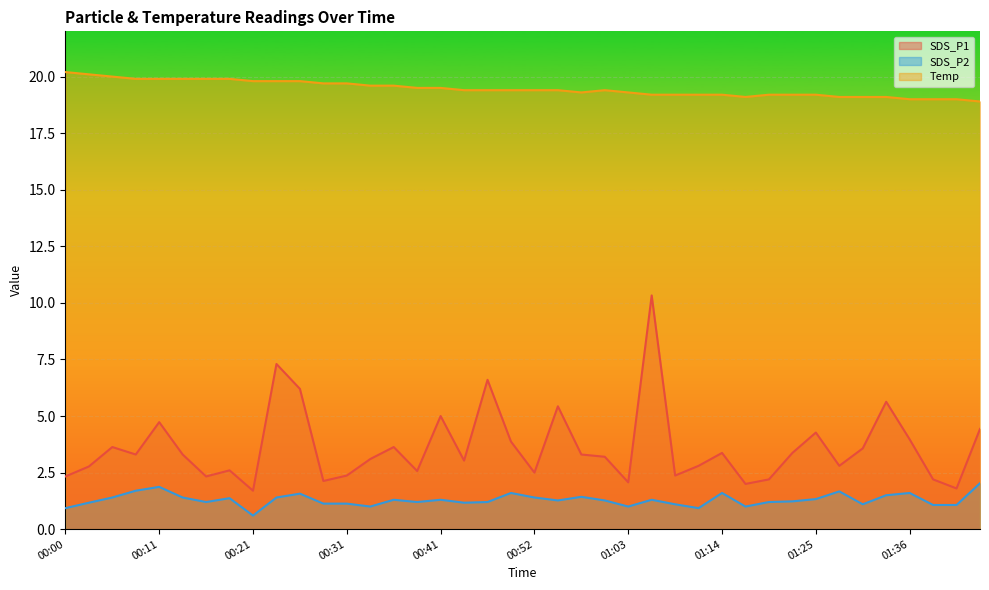

Reading left to right, what are all the values shown in this chart?

SDS_P1: 2.3	2.8	3.6	3.3	4.7	3.3	2.3	2.6	1.7	7.3	6.2	2.1	2.4	3.1	3.6	2.6	5.0	3.0	6.6	3.9	2.5	5.4	3.3	3.2	2.1	10.3	2.4	2.8	3.4	2.0	2.2	3.4	4.3	2.8	3.6	5.6	4.0	2.2	1.8	4.4
SDS_P2: 0.9	1.2	1.4	1.7	1.9	1.4	1.2	1.4	0.6	1.4	1.6	1.1	1.1	1.0	1.3	1.2	1.3	1.2	1.2	1.6	1.4	1.3	1.4	1.3	1.0	1.3	1.1	0.9	1.6	1.0	1.2	1.2	1.3	1.7	1.1	1.5	1.6	1.1	1.1	2.0
Temp: 20.2	20.1	20.0	19.9	19.9	19.9	19.9	19.9	19.8	19.8	19.8	19.7	19.7	19.6	19.6	19.5	19.5	19.4	19.4	19.4	19.4	19.4	19.3	19.4	19.3	19.2	19.2	19.2	19.2	19.1	19.2	19.2	19.2	19.1	19.1	19.1	19.0	19.0	19.0	18.9